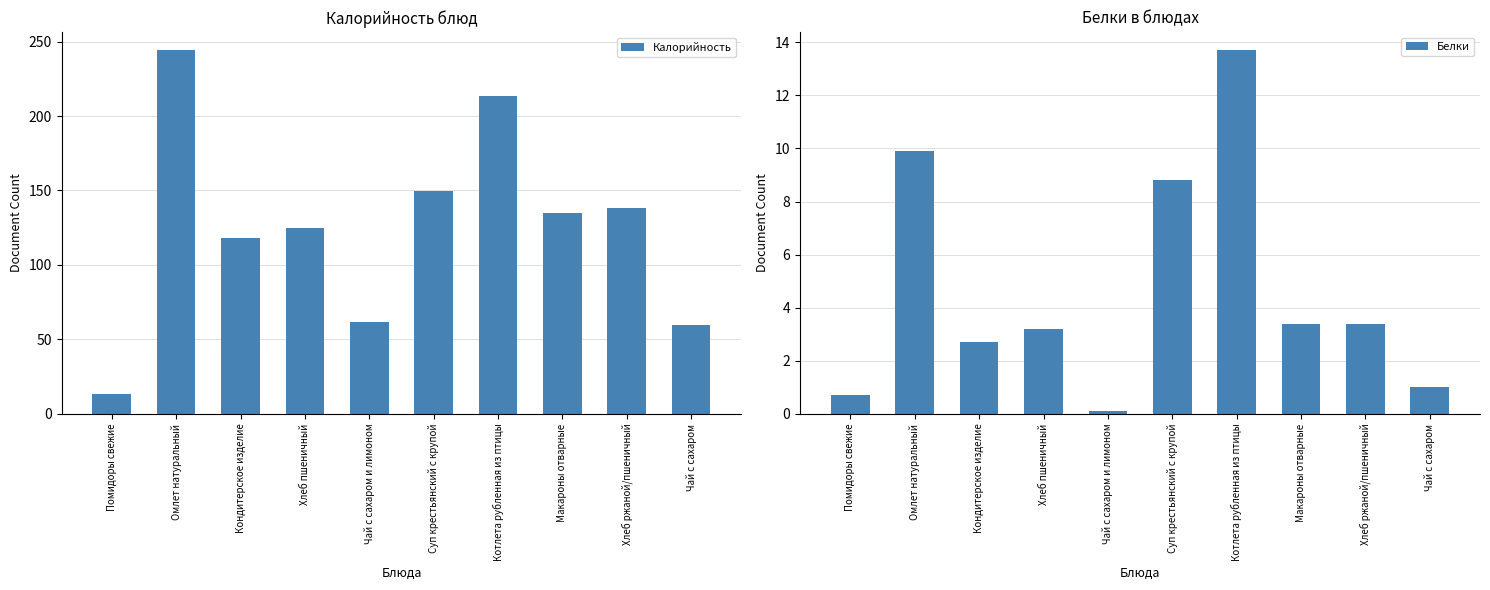

Which series has the widest spread of values?

Калорийность